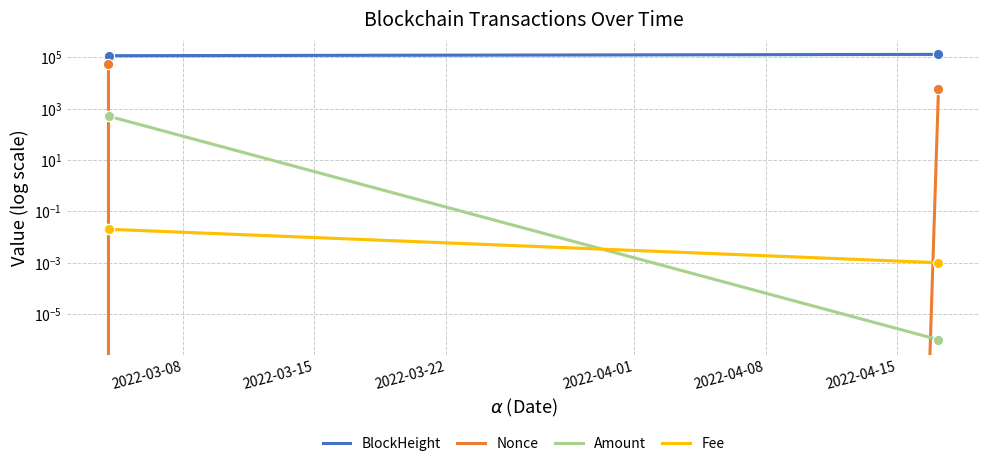

At how many categories does at least one series exceed 98173?

3